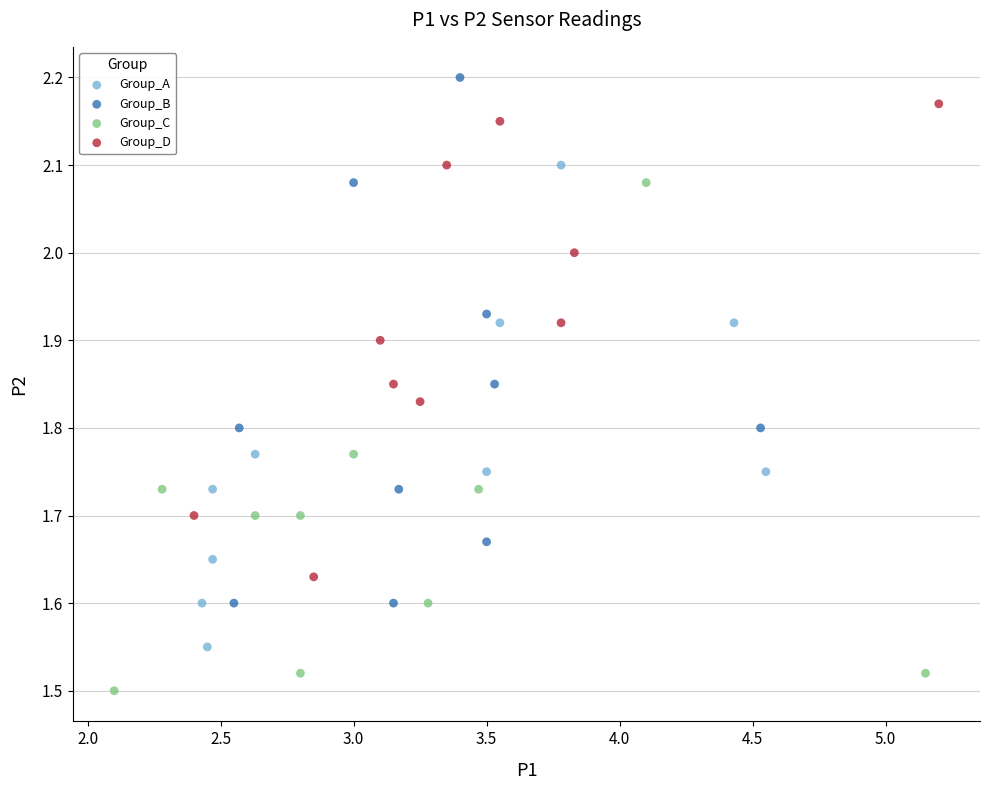

Which series contains the lowest Y value?

Group_C